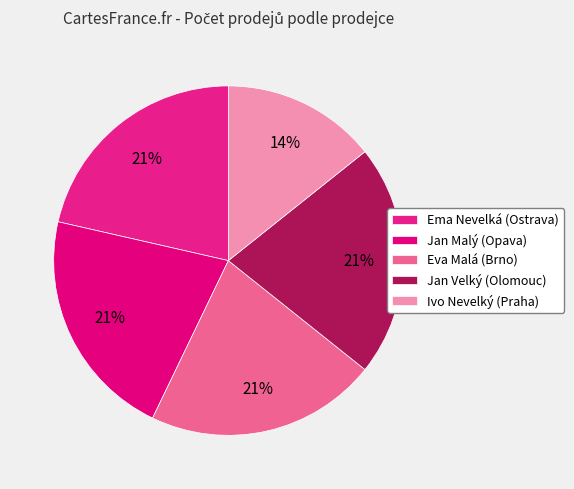

True or false: Ivo Nevelký (Praha) accounts for 3% of the total.

False